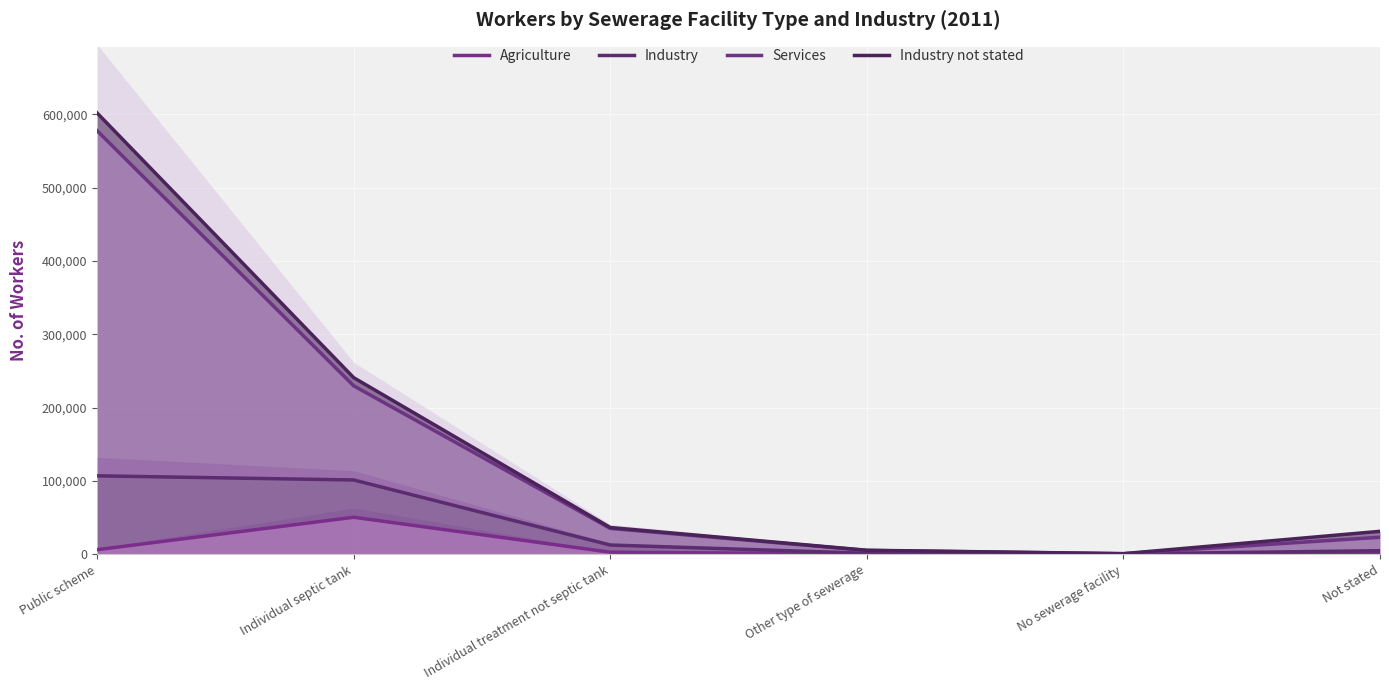

Reading left to right, extract all data points from this chart.

Agriculture: 6244	50469	2811	335	390	1193
Industry: 106954	101301	12616	1346	449	4893
Services: 577517	229730	35292	5230	767	23211
Industry not stated: 601728	240819	36491	5480	837	31290